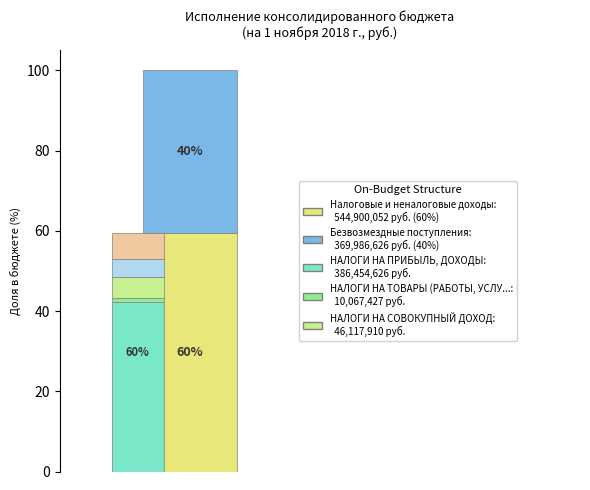

Combined, what portion of the pie is НАЛОГОВЫЕ И НЕНАЛОГОВЫЕ ДОХОДЫ and БЕЗВОЗМЕЗДНЫЕ ПОСТУПЛЕНИЯ?

100.0%